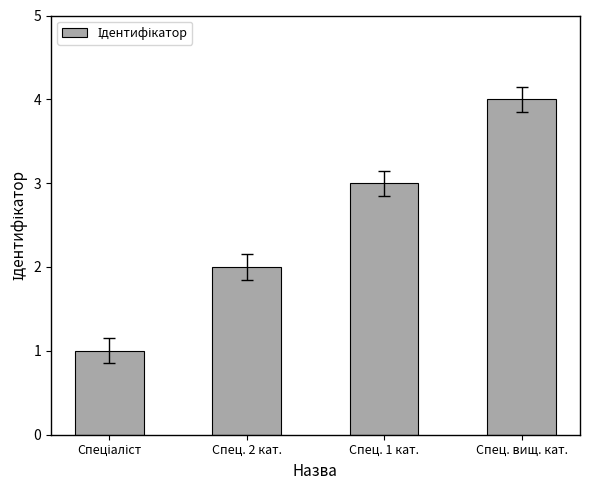

What is the difference between the maximum and minimum values?

3